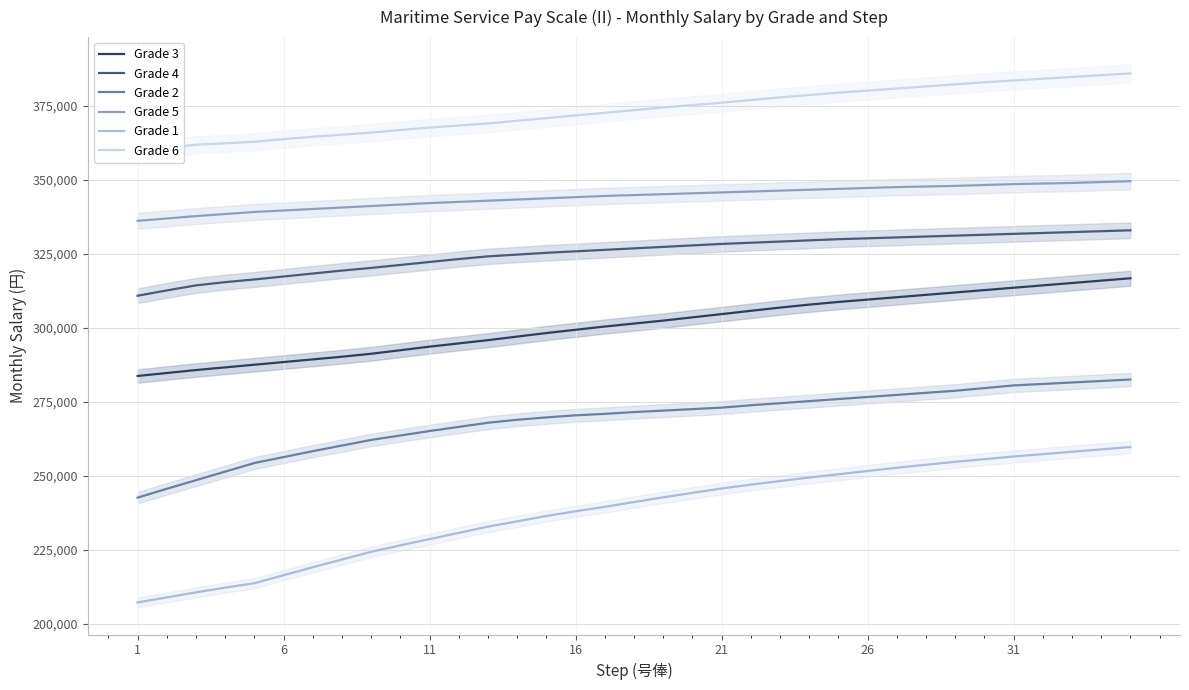

Reading left to right, list all the values displayed in this chart.

Grade 3: 283800	284800	285800	286700	287600	288500	289400	290300	291300	292500	293700	294800	295900	297100	298300	299400	300500	301500	302500	303600	304700	305800	306900	307900	308800	309600	310400	311200	312000	312800	313600	314400	315200	316000	316800
Grade 4: 310900	312700	314400	315500	316400	317400	318400	319400	320300	321300	322300	323300	324200	324800	325400	325900	326400	326900	327400	327900	328400	328800	329200	329600	330000	330300	330600	330900	331200	331500	331800	332100	332400	332700	333000
Grade 2: 242700	245700	248600	251500	254400	256400	258400	260300	262200	263700	265200	266600	268000	269000	269800	270500	271000	271600	272100	272600	273100	273900	274600	275300	276000	276700	277400	278100	278800	279700	280600	281100	281600	282100	282600
Grade 5: 336200	337000	337800	338500	339200	339700	340200	340700	341200	341700	342200	342600	343000	343400	343800	344200	344600	344900	345200	345500	345800	346100	346400	346700	347000	347300	347600	347800	348000	348300	348600	348800	349000	349300	349600
Grade 1: 207300	209000	210700	212300	213800	216500	219200	221800	224400	226600	228700	230800	232900	234700	236500	238100	239600	241200	242800	244300	245800	247100	248300	249500	250600	251700	252800	253800	254800	255700	256600	257400	258200	259000	259800
Grade 6: 359800	360900	361900	362400	362900	363800	364600	365300	366000	366900	367700	368400	369100	370000	370900	371800	372700	373600	374500	375300	376100	377000	377900	378700	379500	380200	380900	381600	382300	383000	383600	384200	384800	385400	386000